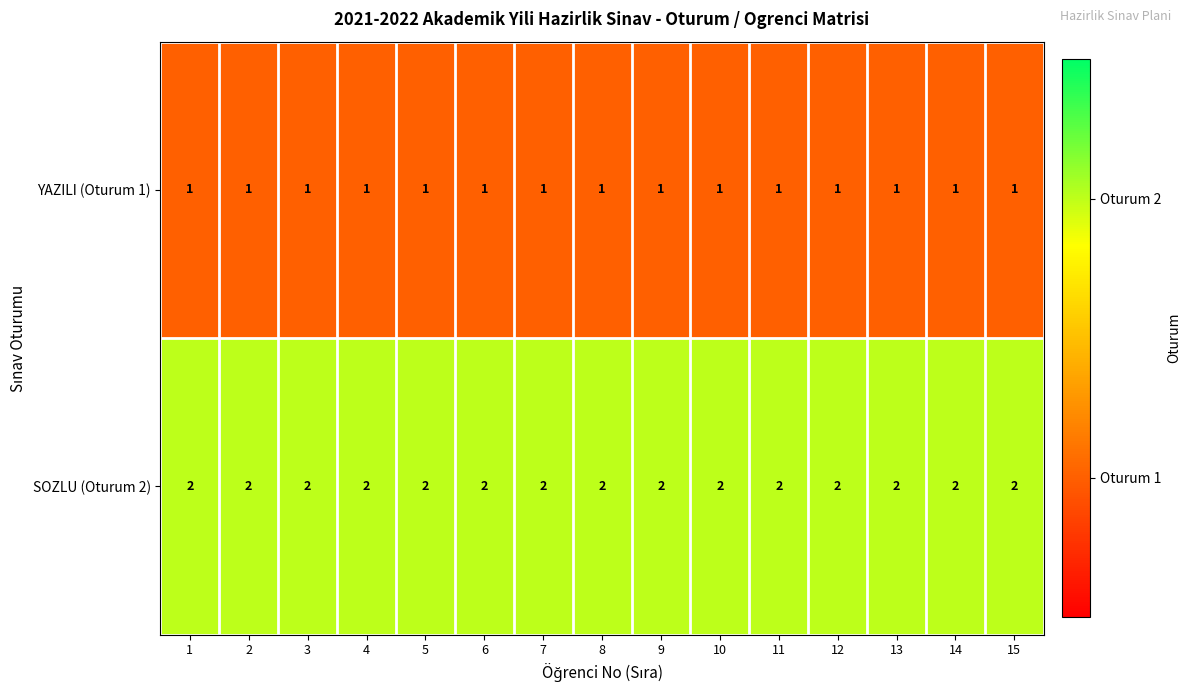

What is the sum of all YAZILI (Oturum 1) values?

15